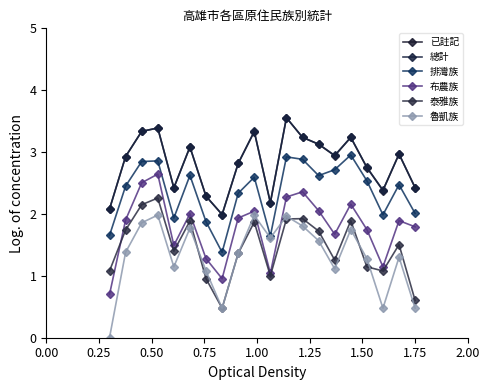

How many categories are shown in the chart?

20